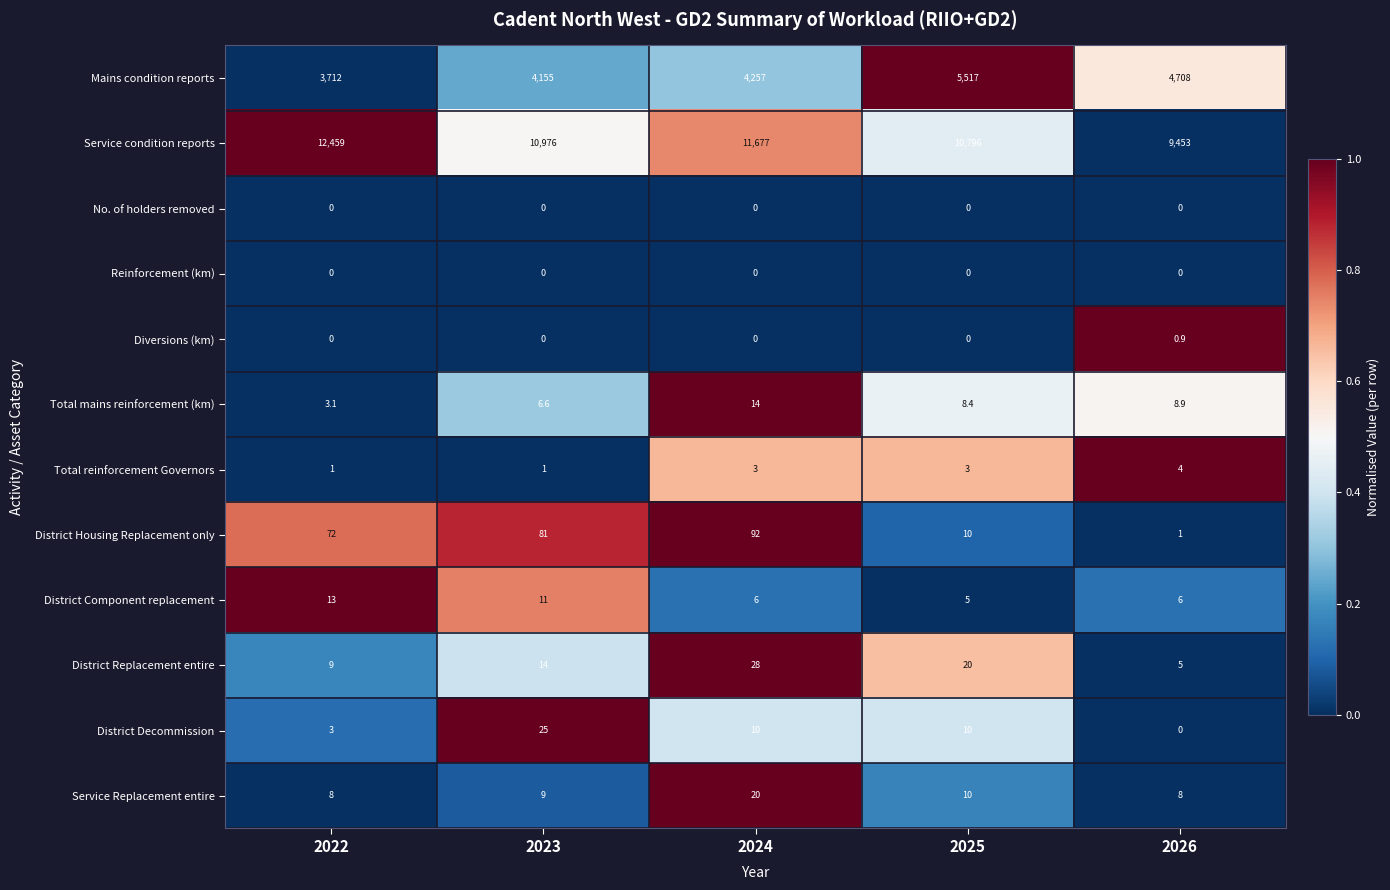

What is the greatest value displayed?

12459.0